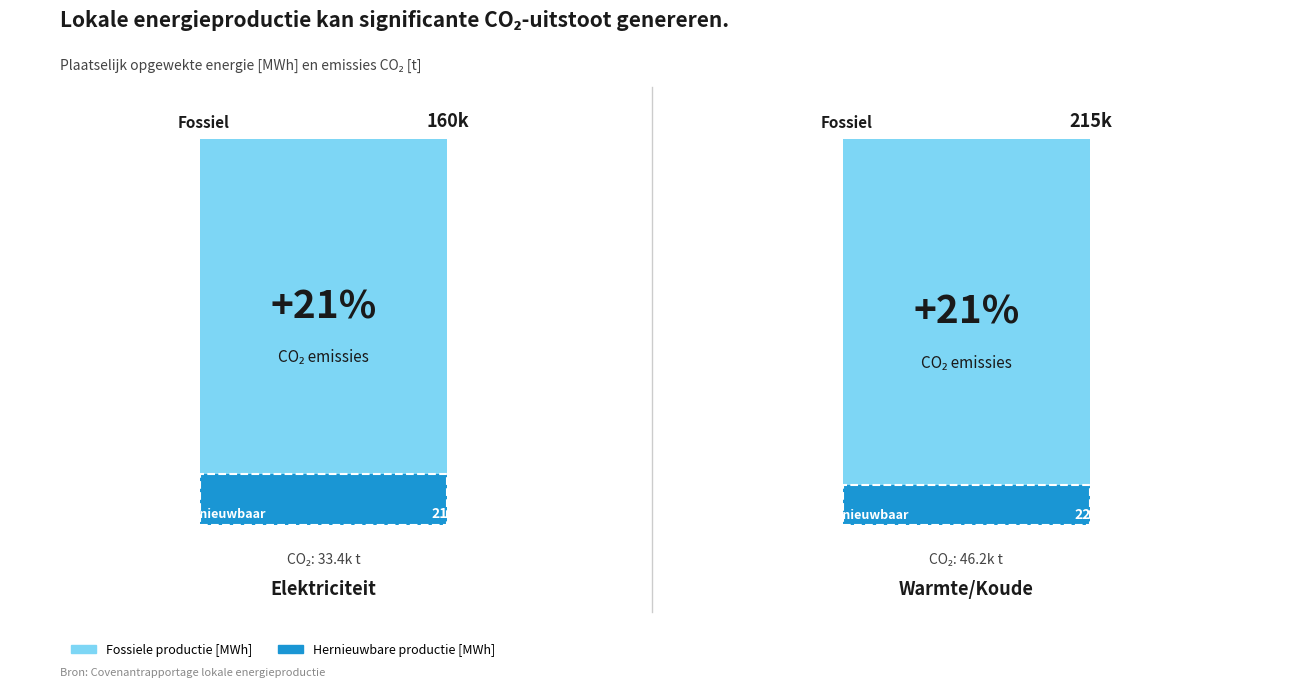

List the series in order of their overall mean, highest first.

Fossiele productie, Hernieuwbare productie